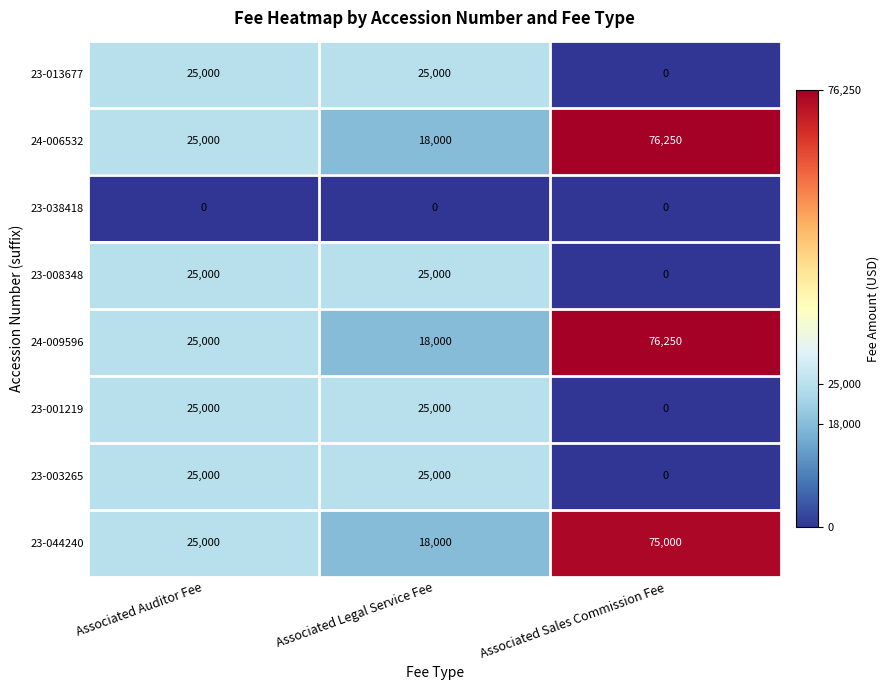

What is the difference between the maximum and minimum values in the 24-009596 series?

58250